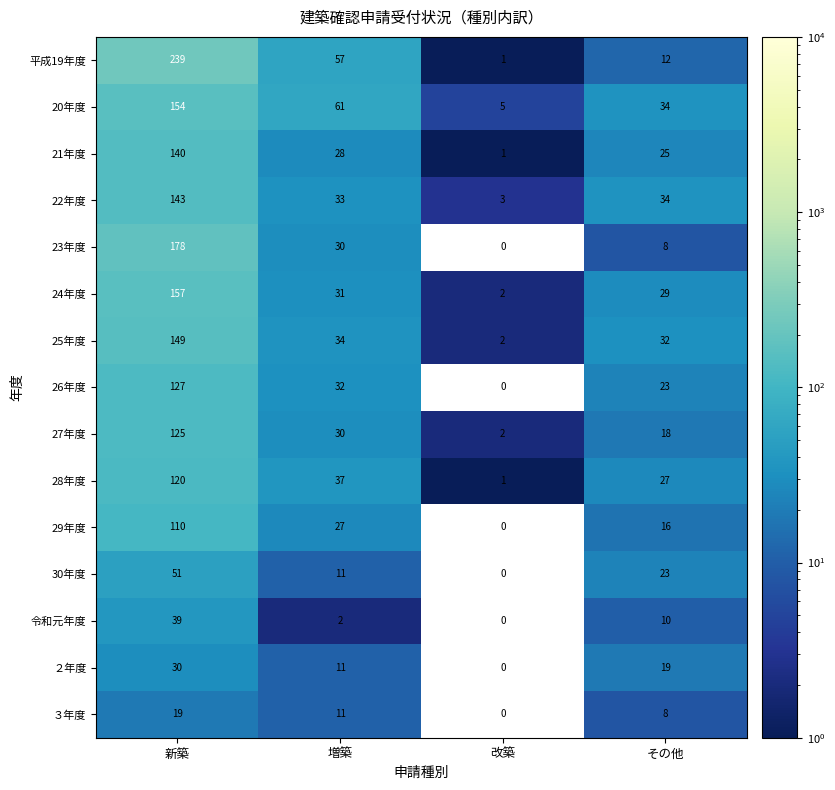

Which series changed the most between 新築 and 増築?

平成19年度